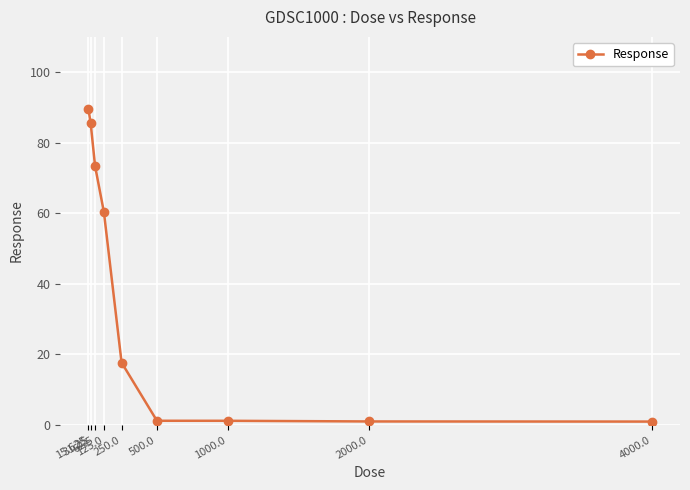

What is the difference between the maximum and minimum values?

88.5